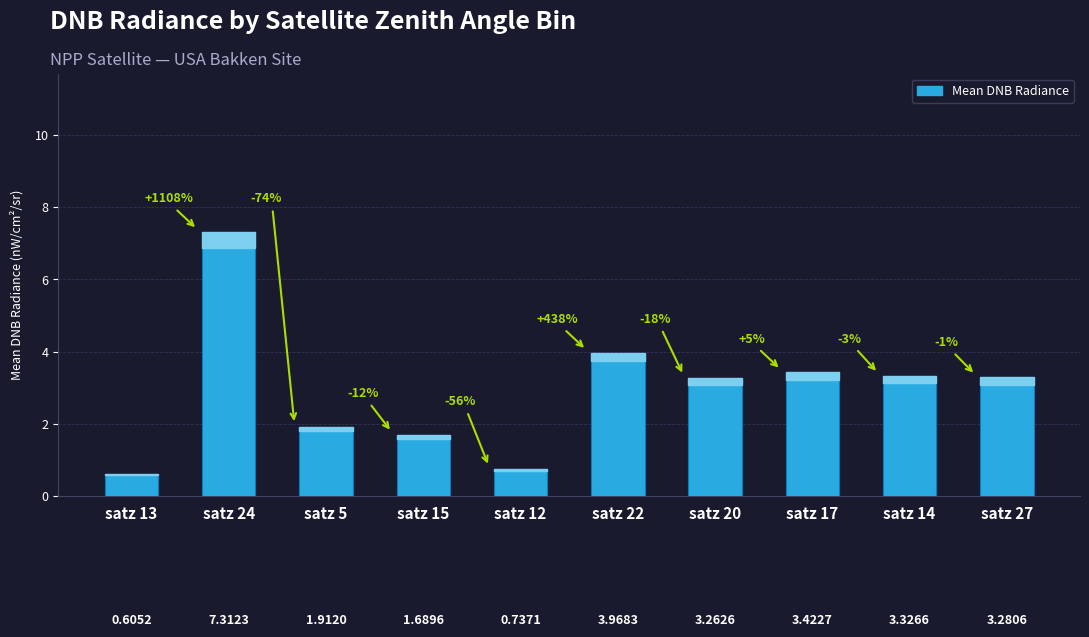

What is the value of the 7th bar from the left?

3.3